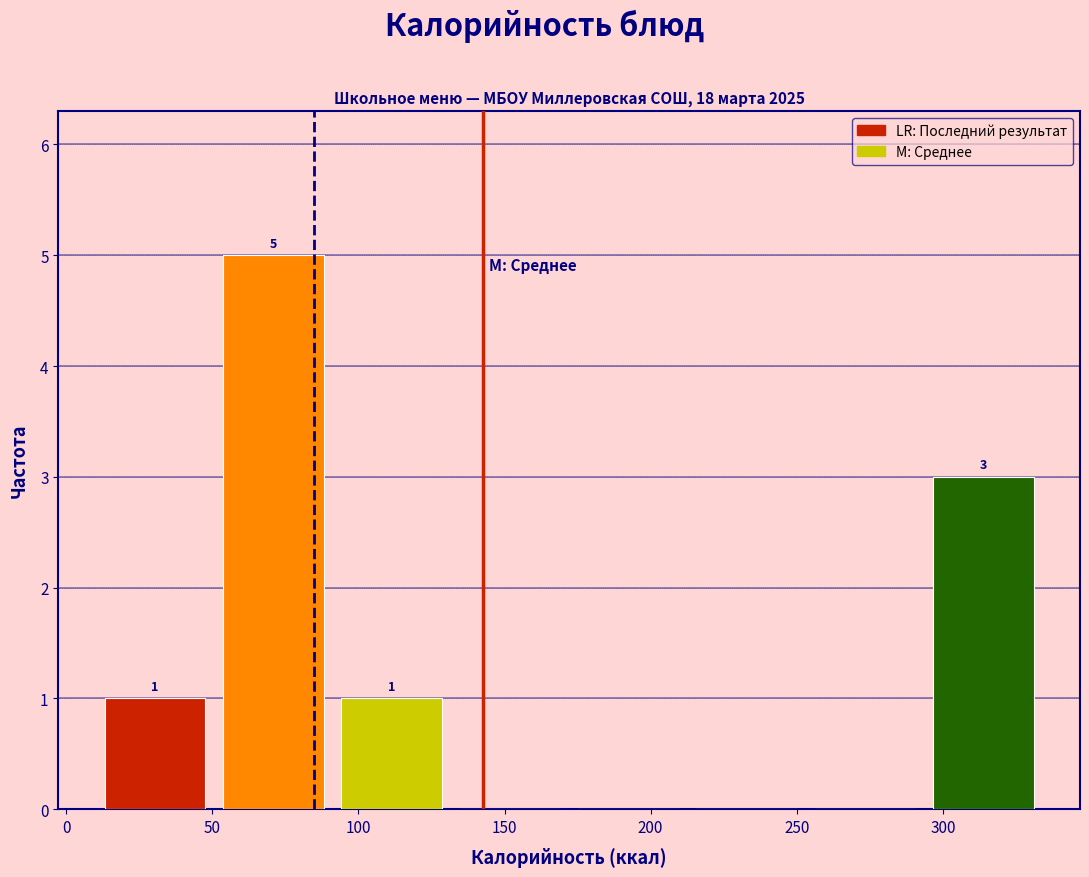

Over which range of the x-axis is the bar tallest?

55 to 95